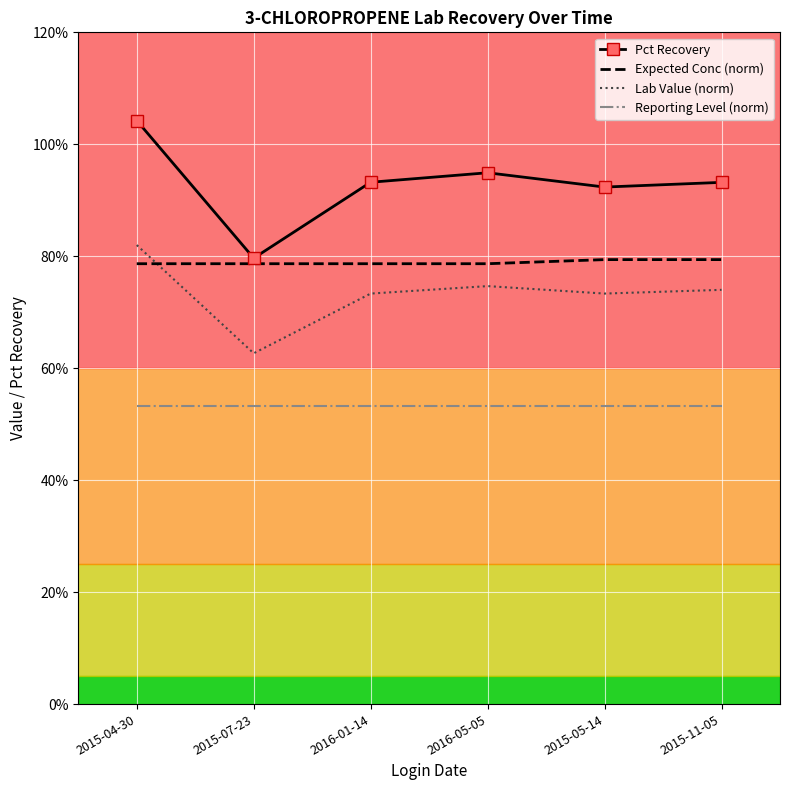

What is the smallest value displayed?

0.5